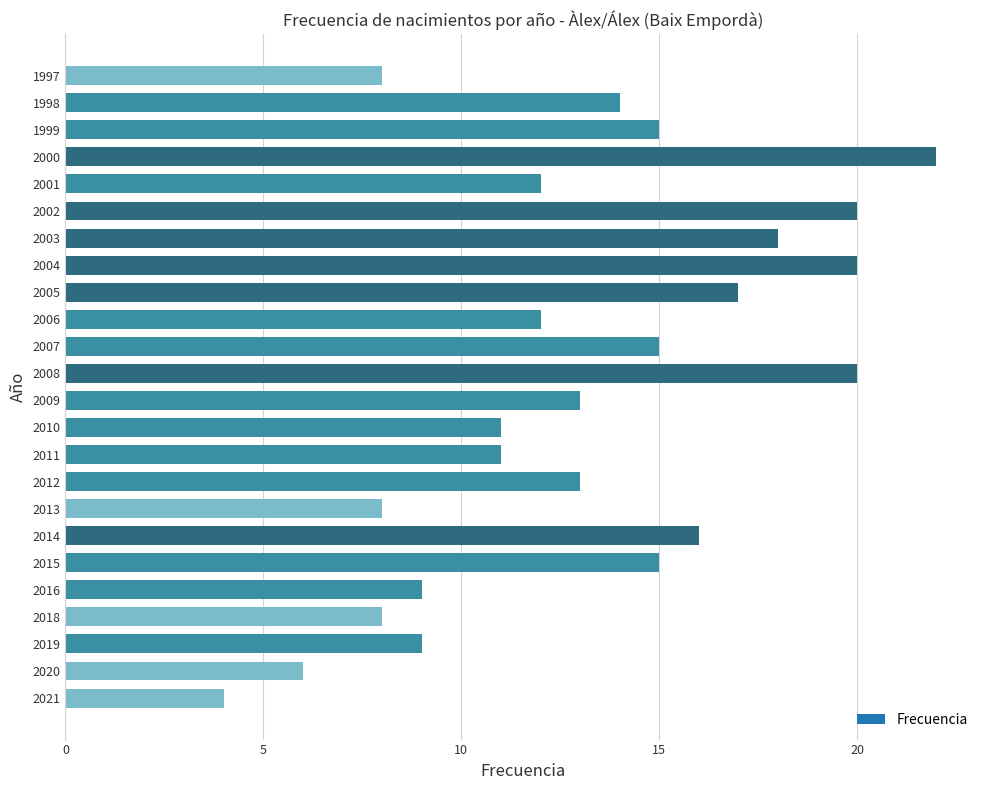

What is the average value?

13